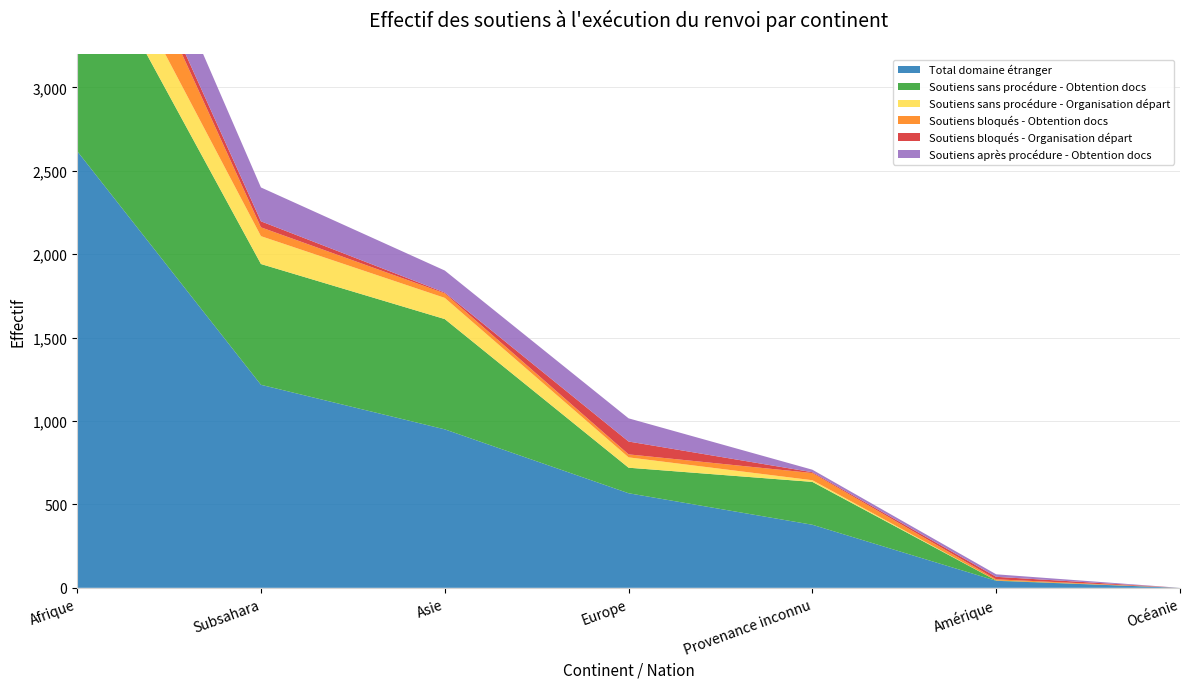

Reading right to left, transcribe all the data shown in this chart.

Total domaine étranger: Océanie=0	Amérique=42	Provenance inconnu=378	Europe=567	Asie=950	Subsahara=1217	Afrique=2618
Soutiens sans procédure - Obtention docs: Océanie=0	Amérique=2	Provenance inconnu=257	Europe=153	Asie=661	Subsahara=724	Afrique=1346
Soutiens sans procédure - Organisation départ: Océanie=0	Amérique=0	Provenance inconnu=10	Europe=62	Asie=127	Subsahara=167	Afrique=239
Soutiens bloqués - Obtention docs: Océanie=0	Amérique=7	Provenance inconnu=43	Europe=18	Asie=27	Subsahara=53	Afrique=376
Soutiens bloqués - Organisation départ: Océanie=0	Amérique=15	Provenance inconnu=5	Europe=77	Asie=5	Subsahara=36	Afrique=62
Soutiens après procédure - Obtention docs: Océanie=0	Amérique=15	Provenance inconnu=15	Europe=139	Asie=132	Subsahara=203	Afrique=301